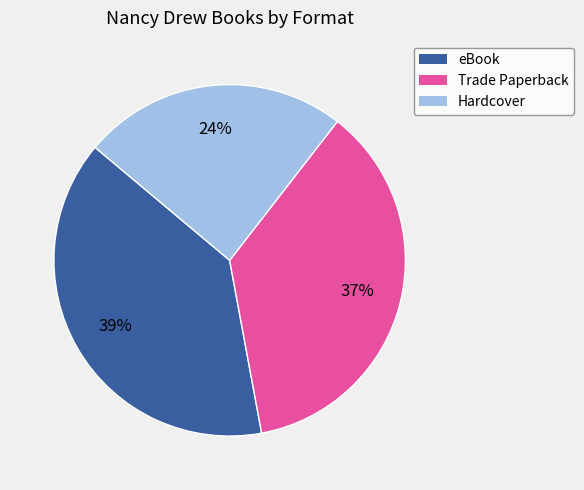

The Trade Paperback slice represents 49% of the pie. True or false?

False